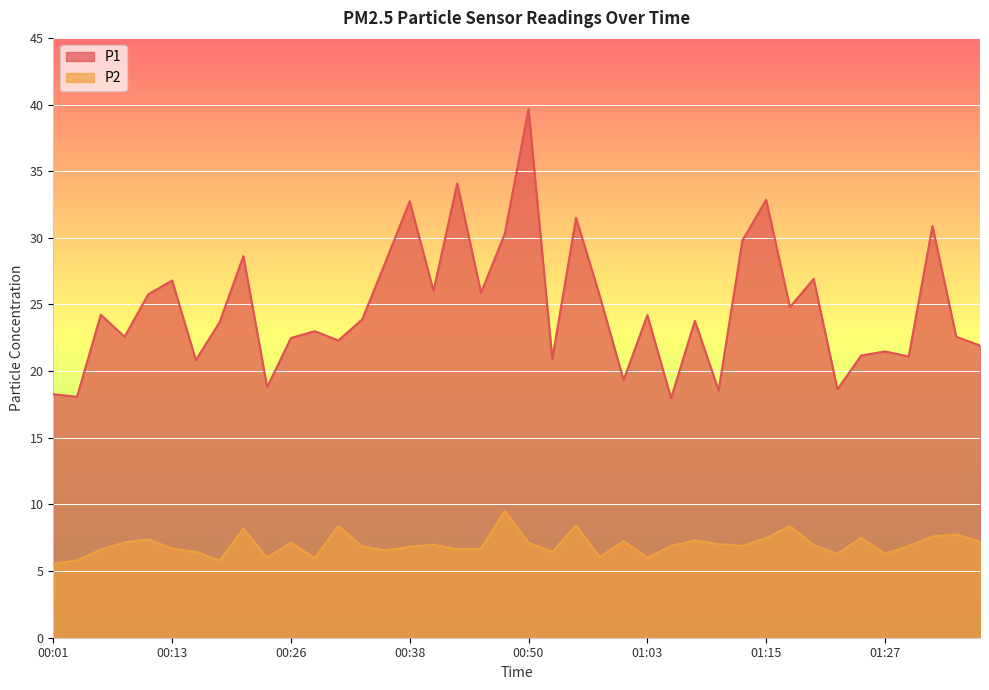

At which category does P1 reach its first local valley?

00:04